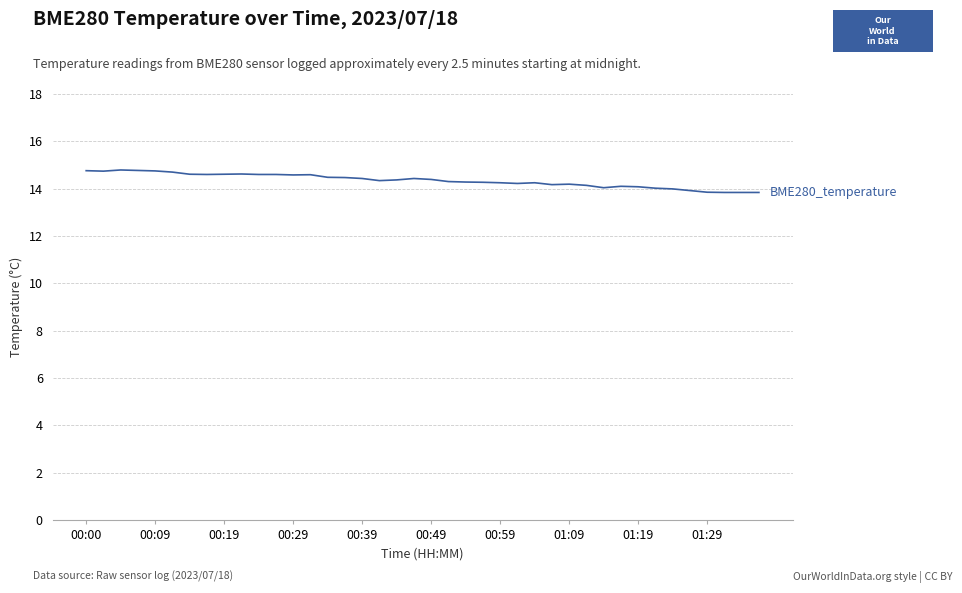

What is the maximum value shown in the chart?

14.8